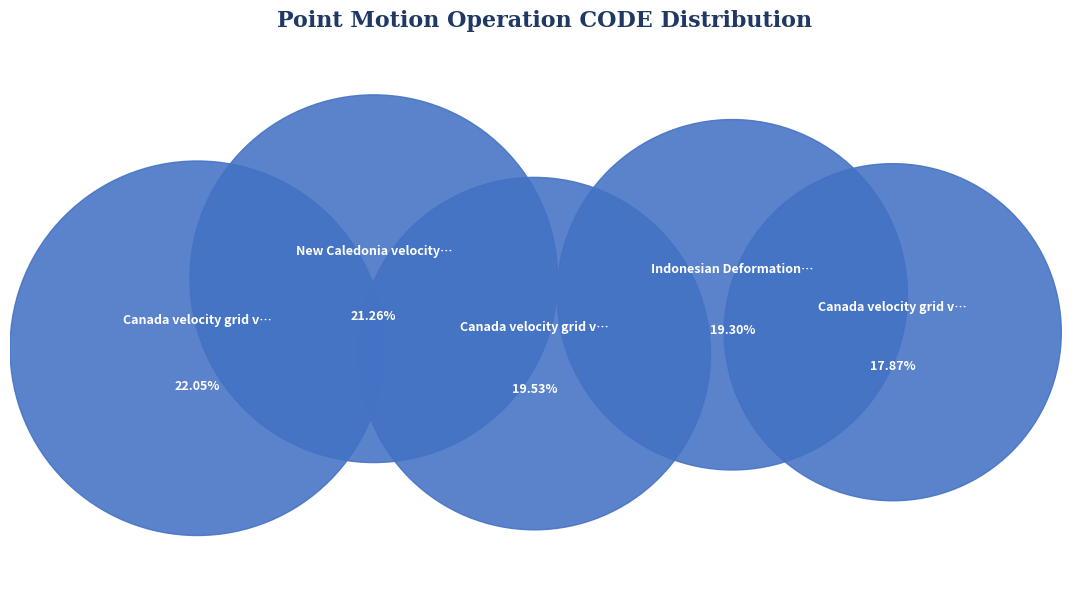

Which slice is the smallest?

Canada velocity grid v6